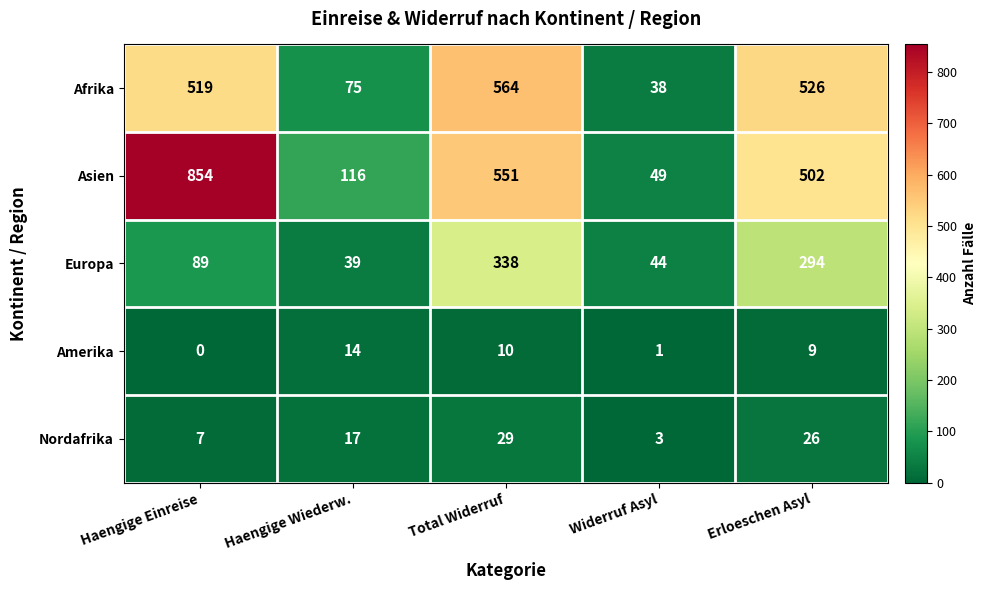

The value of Afrika at Haengige Einreise is 810. True or false?

False